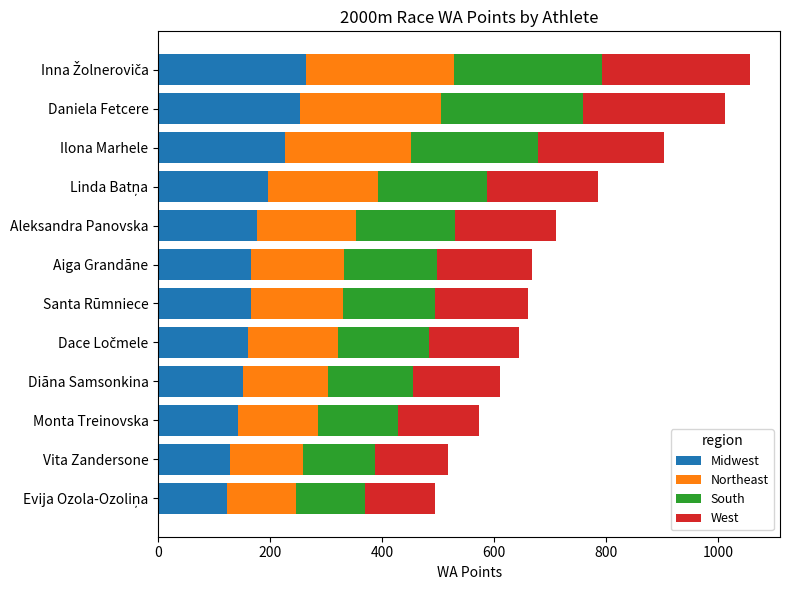

What is the sum of all Midwest values?

2155